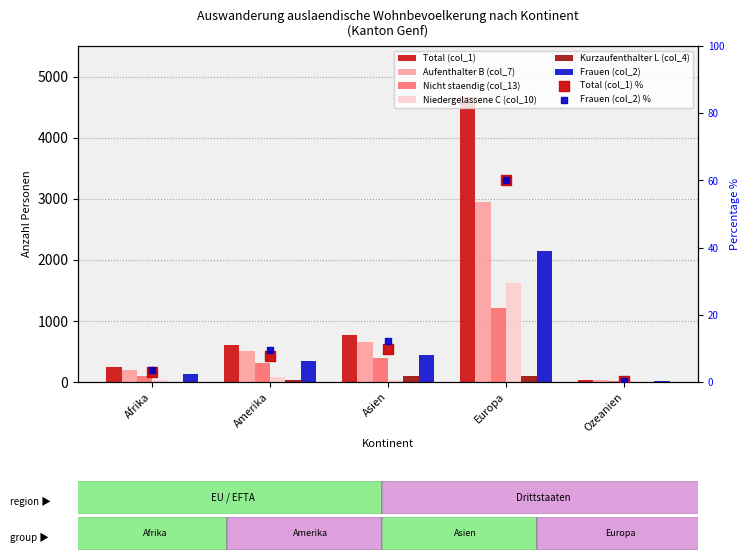

What are all the series names shown in the legend?

Total (col_1), Aufenthalter B (col_7), Nicht staendig (col_13), Niedergelassene C (col_10), Kurzaufenthalter L (col_4), Frauen (col_2)